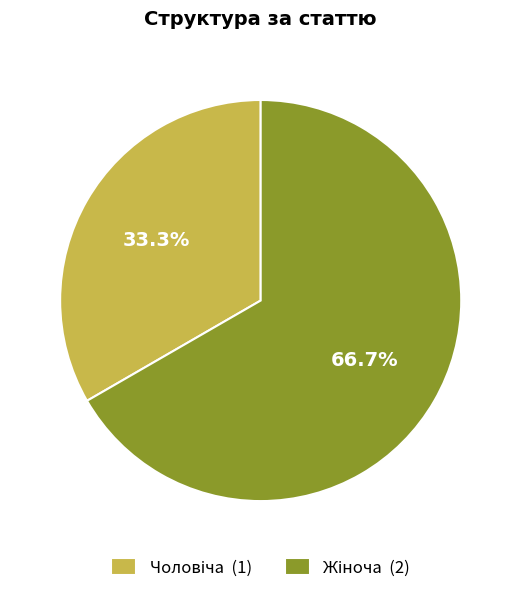

Does any single category account for the majority?

Yes